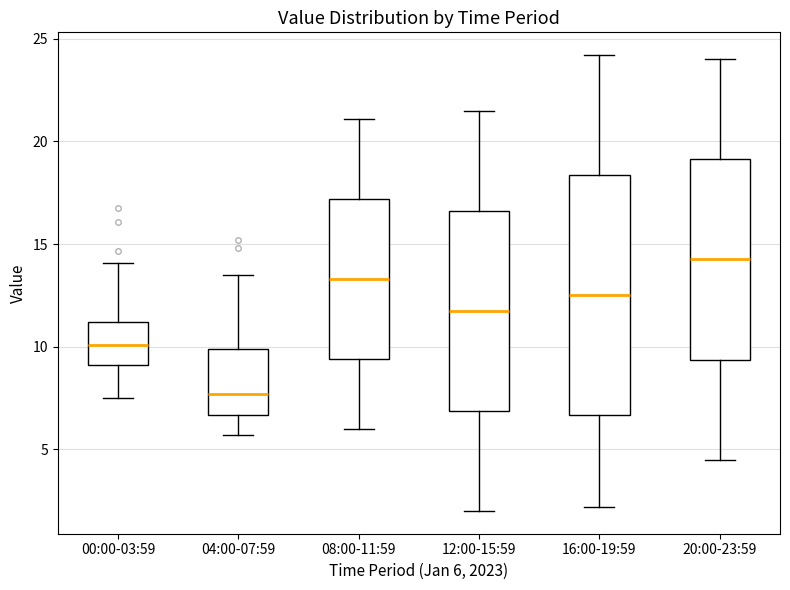

Reading left to right, read every box against the y-axis: the position of its median line, the range the box covers, and the ends of its whiskers. The values are not printed on the chart, so give them approximately, as read against the axis.

00:00-03:59: median 10.0, box 9.0 to 11.0, whiskers 7.5 to 14.0
04:00-07:59: median 7.5, box 6.5 to 10.0, whiskers 5.5 to 13.5
08:00-11:59: median 13.5, box 9.5 to 17.0, whiskers 6.0 to 21.0
12:00-15:59: median 12.0, box 7.0 to 16.5, whiskers 2.0 to 21.5
16:00-19:59: median 12.5, box 6.5 to 18.5, whiskers 2.0 to 24.0
20:00-23:59: median 14.5, box 9.5 to 19.0, whiskers 4.5 to 24.0